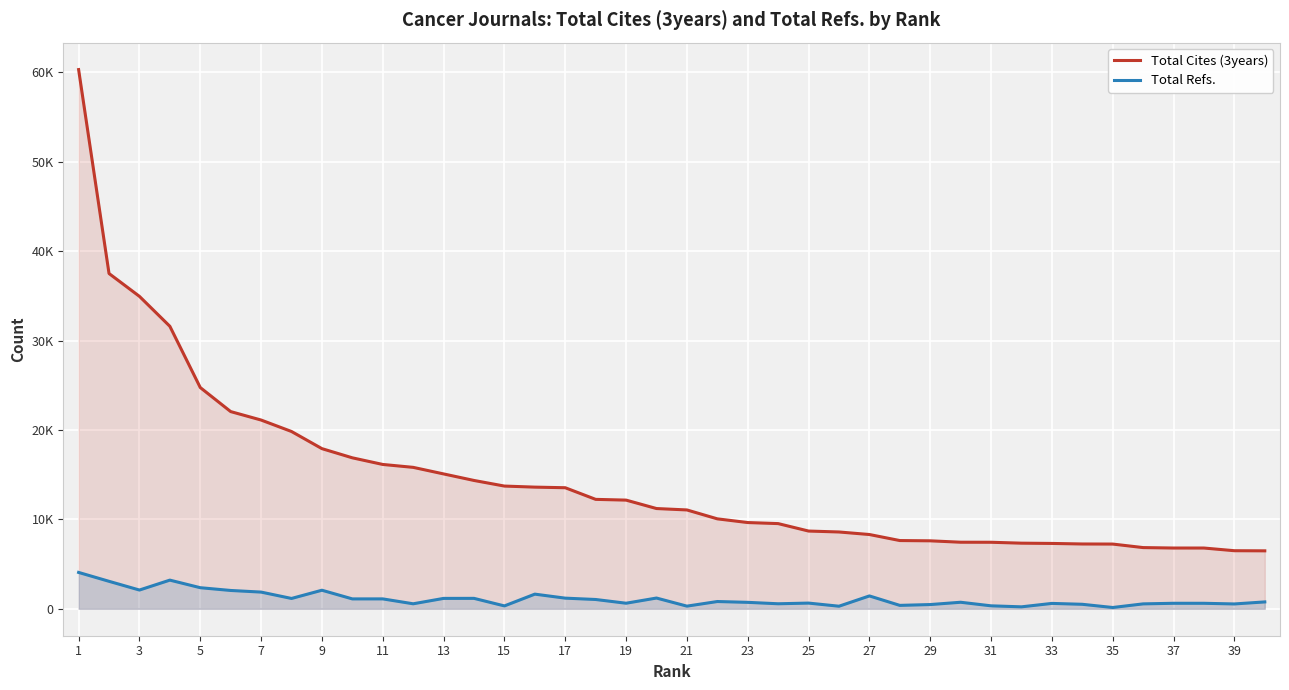

What are all the series names shown in the legend?

Total Cites (3years), Total Refs.